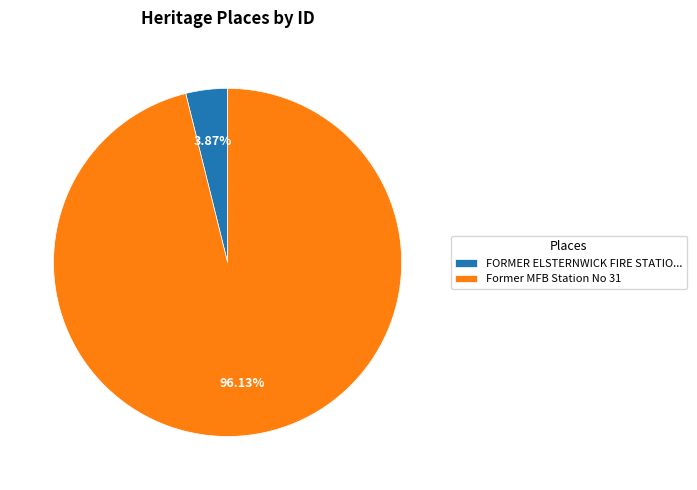

To the nearest percent, what is the difference between the largest and smallest slice percentages?

92%